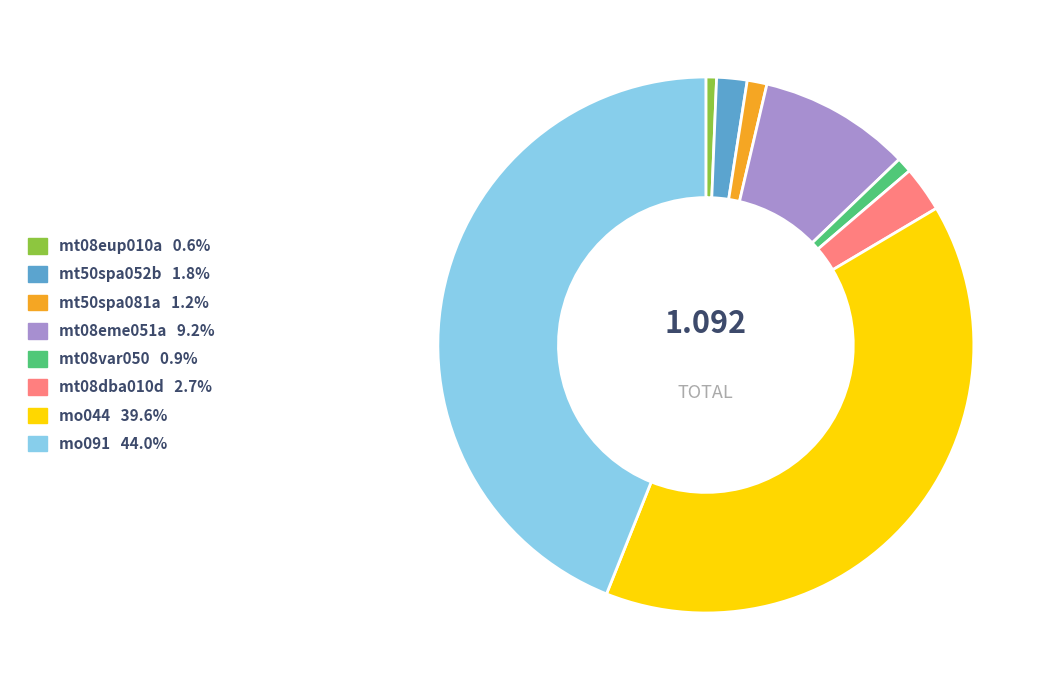

Combined, do mt08eme051a and mo091 account for over 50%?

Yes